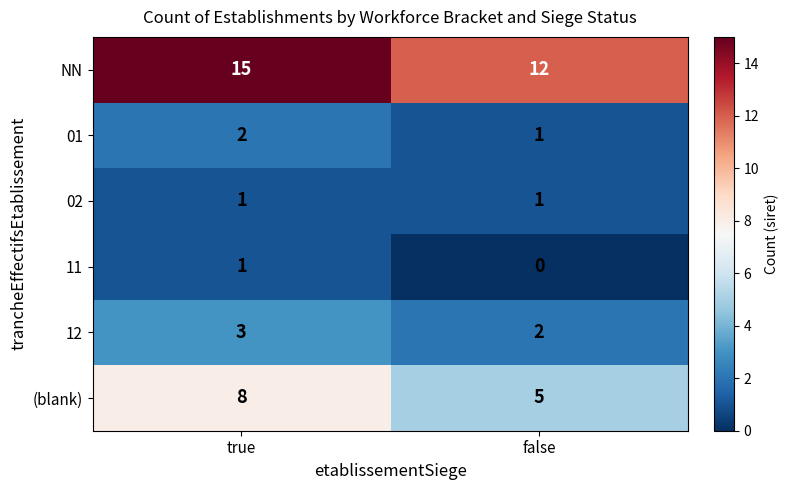

True or false: 12 has a value of 3 at true.

True